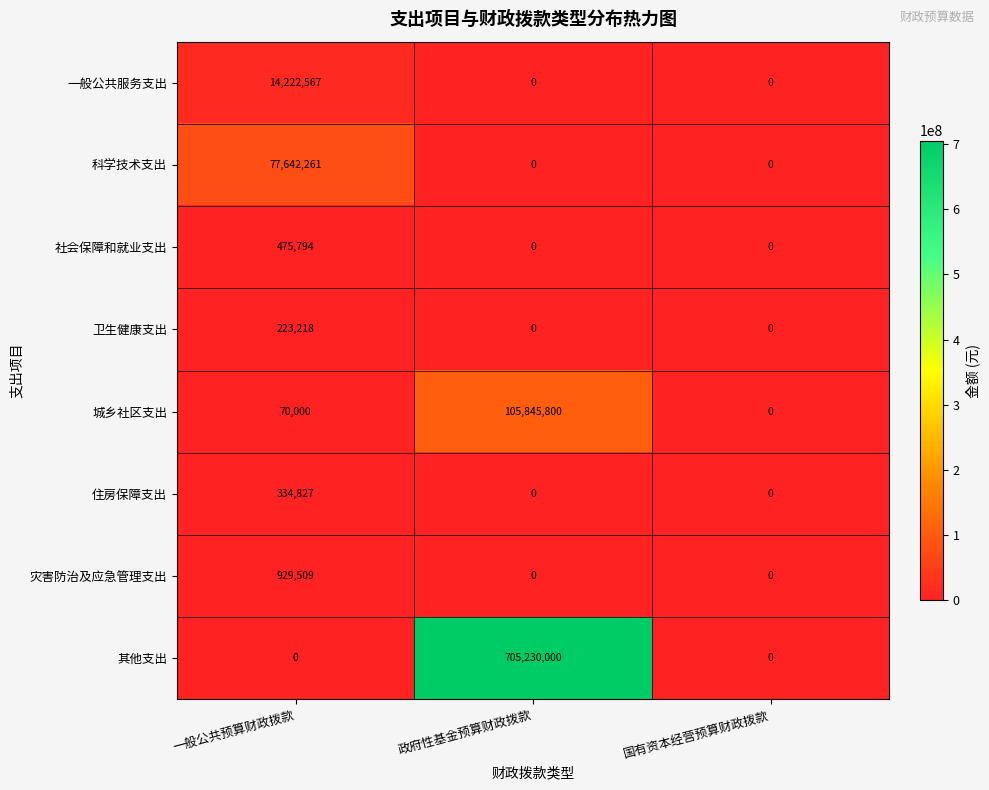

What is the sum of all 住房保障支出 values?

334827